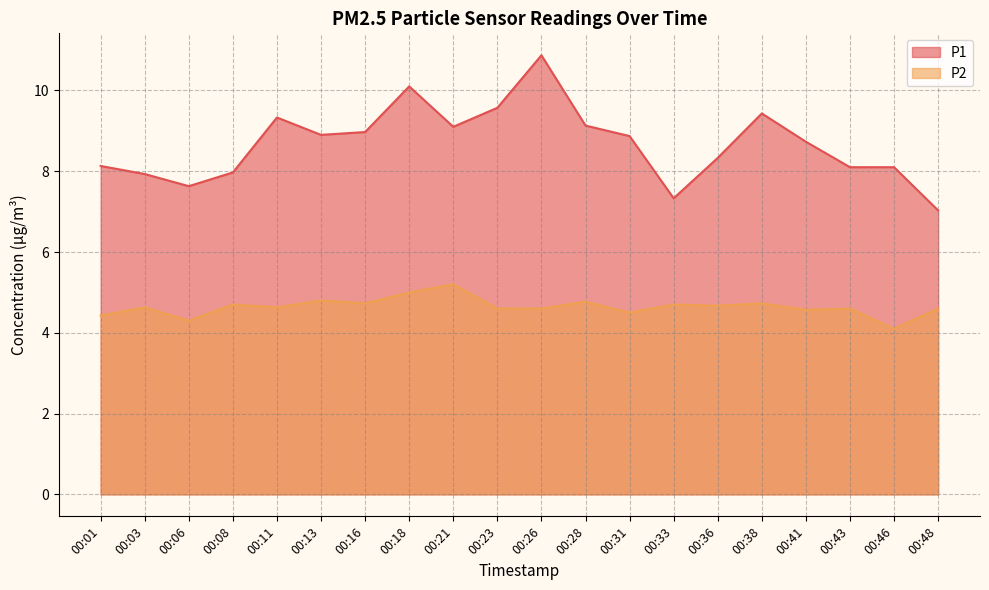

Rank the series at 00:48 from highest to lowest value.

P1, P2